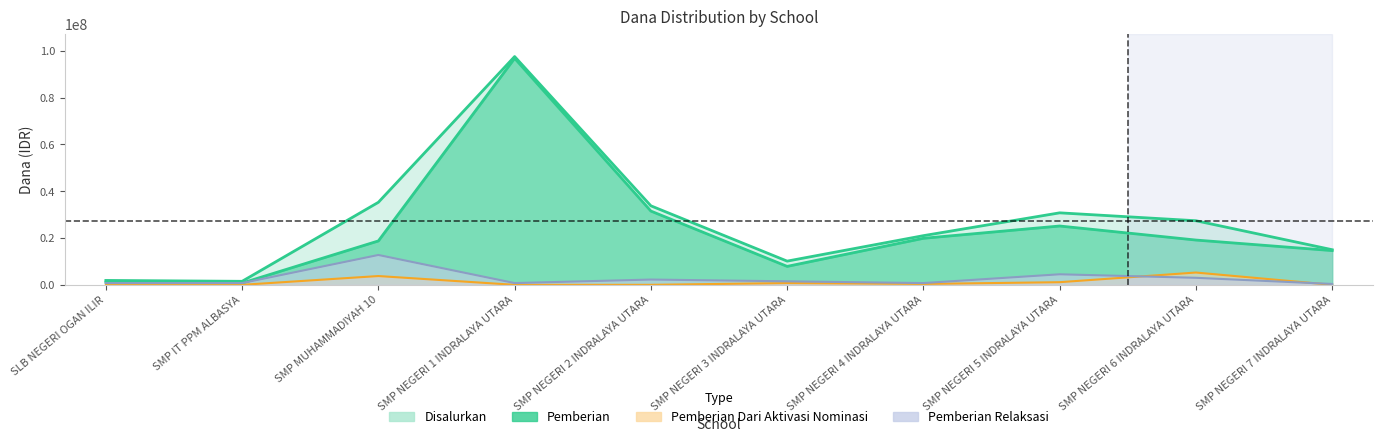

Reading left to right, extract all data points from this chart.

Disalurkan: SLB NEGERI OGAN ILIR=1875000	SMP IT PPM ALBASYA=1500000	SMP MUHAMMADIYAH 10=35250000	SMP NEGERI 1 INDRALAYA UTARA=97500000	SMP NEGERI 2 INDRALAYA UTARA=33750000	SMP NEGERI 3 INDRALAYA UTARA=10125000	SMP NEGERI 4 INDRALAYA UTARA=21000000	SMP NEGERI 5 INDRALAYA UTARA=30750000	SMP NEGERI 6 INDRALAYA UTARA=27375000	SMP NEGERI 7 INDRALAYA UTARA=15000000
Pemberian: SLB NEGERI OGAN ILIR=1125000	SMP IT PPM ALBASYA=750000	SMP MUHAMMADIYAH 10=18750000	SMP NEGERI 1 INDRALAYA UTARA=96750000	SMP NEGERI 2 INDRALAYA UTARA=31500000	SMP NEGERI 3 INDRALAYA UTARA=7875000	SMP NEGERI 4 INDRALAYA UTARA=19875000	SMP NEGERI 5 INDRALAYA UTARA=25125000	SMP NEGERI 6 INDRALAYA UTARA=19125000	SMP NEGERI 7 INDRALAYA UTARA=14625000
Pemberian Dari Aktivasi Nominasi: SLB NEGERI OGAN ILIR=0	SMP IT PPM ALBASYA=0	SMP MUHAMMADIYAH 10=3750000	SMP NEGERI 1 INDRALAYA UTARA=0	SMP NEGERI 2 INDRALAYA UTARA=0	SMP NEGERI 3 INDRALAYA UTARA=750000	SMP NEGERI 4 INDRALAYA UTARA=375000	SMP NEGERI 5 INDRALAYA UTARA=1125000	SMP NEGERI 6 INDRALAYA UTARA=5250000	SMP NEGERI 7 INDRALAYA UTARA=0
Pemberian Relaksasi: SLB NEGERI OGAN ILIR=750000	SMP IT PPM ALBASYA=750000	SMP MUHAMMADIYAH 10=12750000	SMP NEGERI 1 INDRALAYA UTARA=750000	SMP NEGERI 2 INDRALAYA UTARA=2250000	SMP NEGERI 3 INDRALAYA UTARA=1500000	SMP NEGERI 4 INDRALAYA UTARA=750000	SMP NEGERI 5 INDRALAYA UTARA=4500000	SMP NEGERI 6 INDRALAYA UTARA=3000000	SMP NEGERI 7 INDRALAYA UTARA=375000